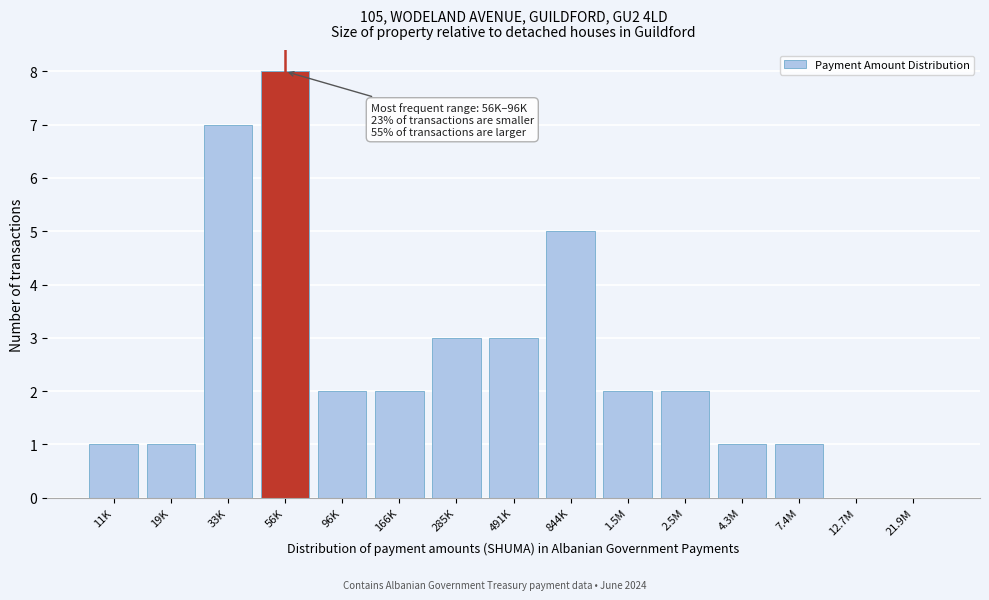

Reading left to right, transcribe all the data shown in this chart.

11K=1	19K=1	33K=7	56K=8	96K=2	166K=2	285K=3	491K=3	844K=5	1.5M=2	2.5M=2	4.3M=1	7.4M=1	12.7M=0	21.9M=0